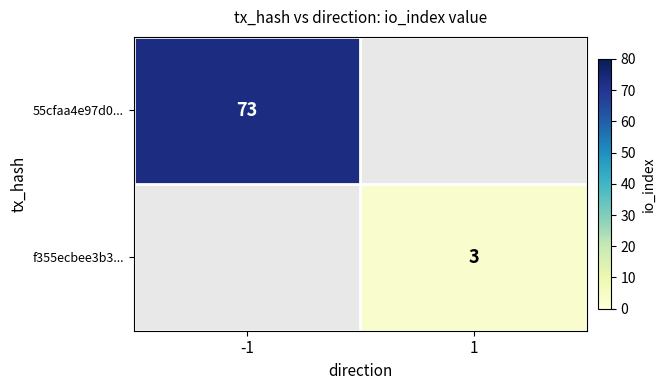

Which label corresponds to the largest value in the chart?

-1